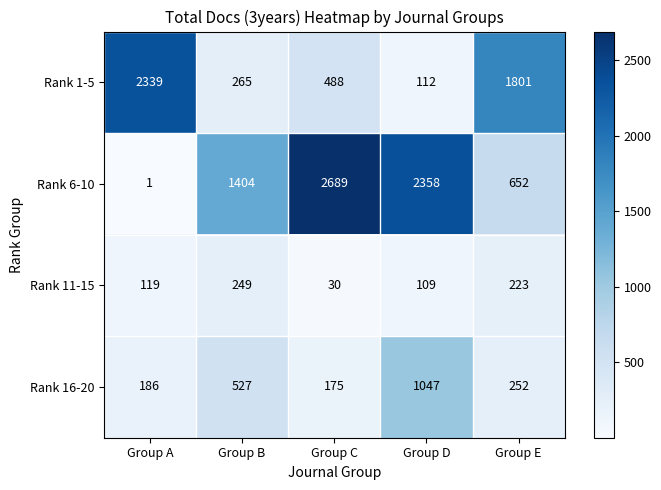

Which category has the highest value across all series?

Group C